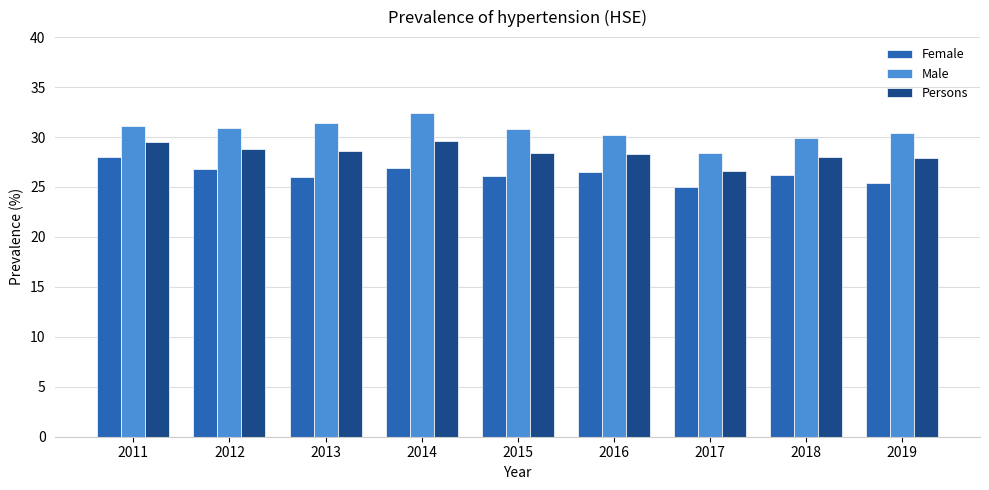

List the series in order of their overall mean, lowest first.

Female, Persons, Male